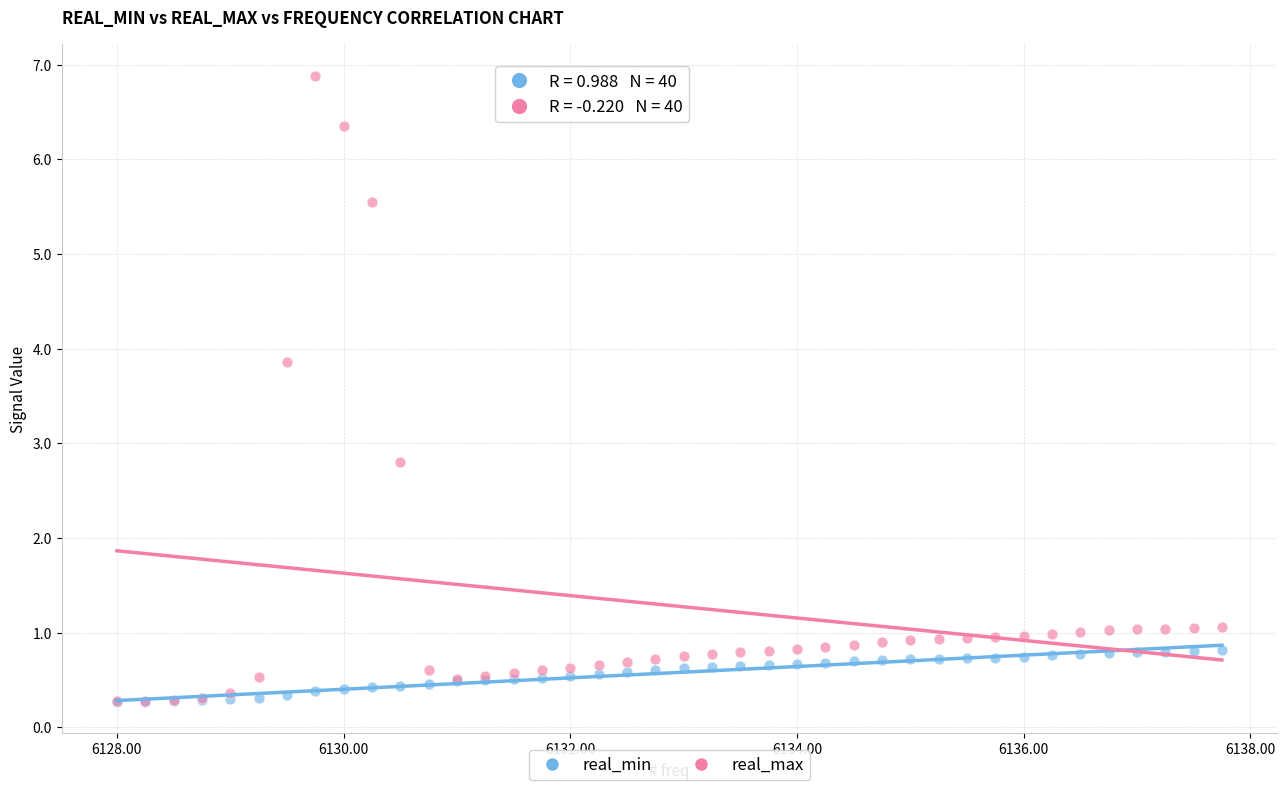

Across all series, what Y value is closest to 3?

2.8